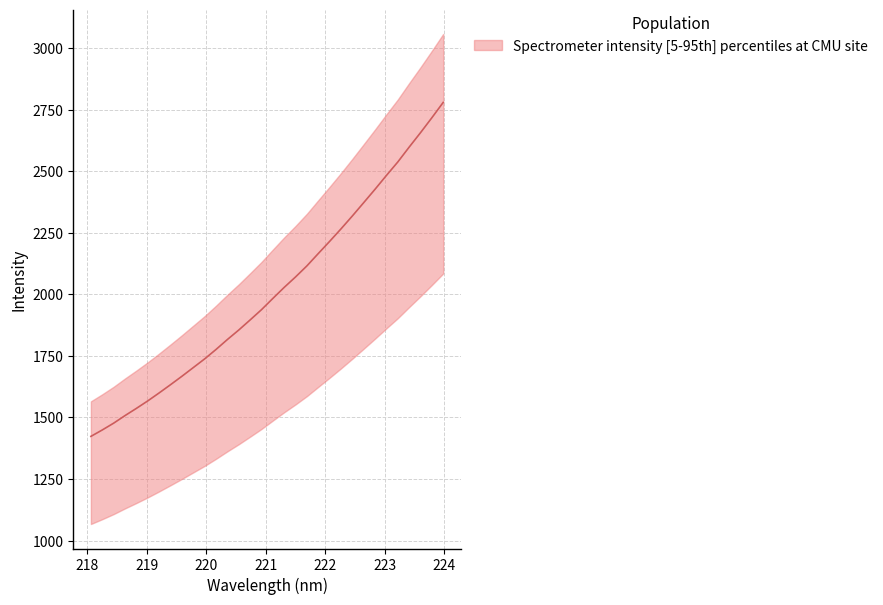

List the labels in order of value, largest first.

223.9802, 223.7895, 223.5987, 223.408, 223.2172, 223.0264, 222.8355, 222.6447, 222.4538, 222.263, 222.0721, 221.8812, 221.6902, 221.4993, 221.3083, 221.1174, 220.9264, 220.7354, 220.5444, 220.3533, 220.1623, 219.9712, 219.7801, 219.589, 219.3979, 219.2067, 219.0156, 218.8244, 218.6332, 218.442, 218.2508, 218.0596